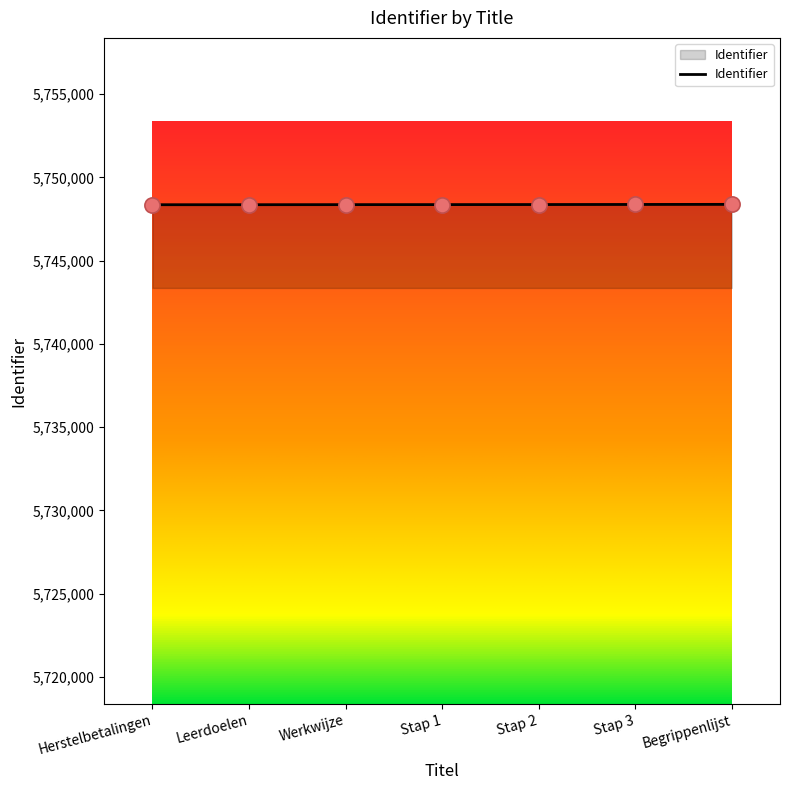

What is the change in value from Leerdoelen to Stap 1?

+6